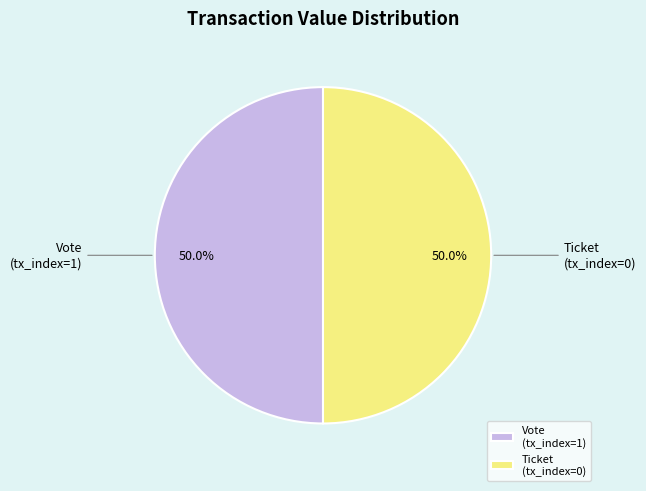

What percentage is the Vote (tx_index=1) slice, to the nearest percent?

50%